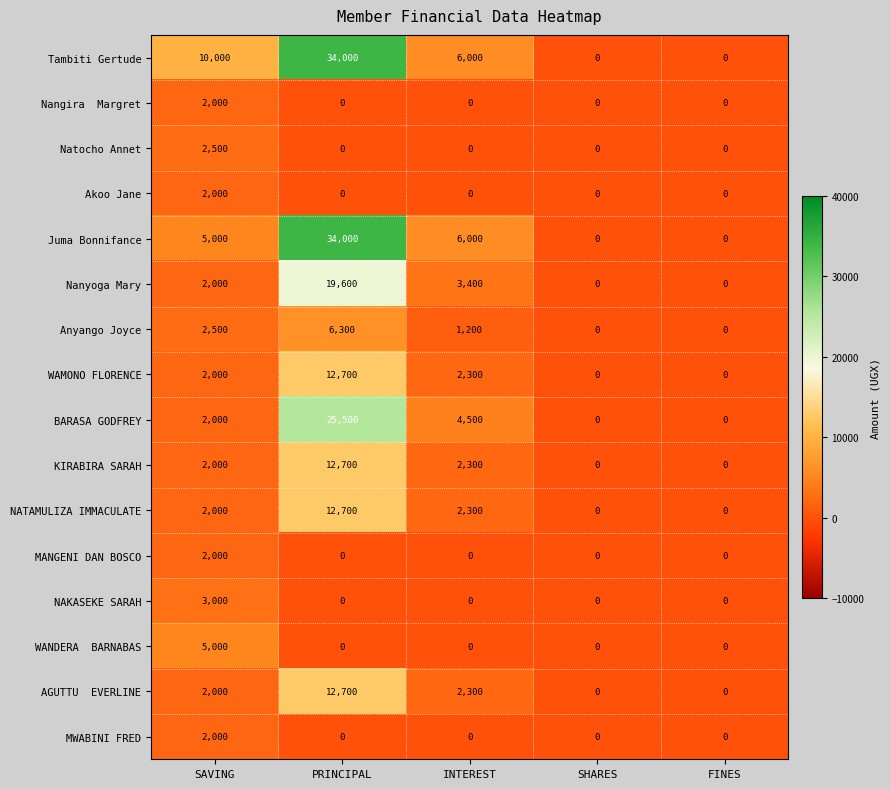

What is the maximum value for NATAMULIZA IMMACULATE?

12700